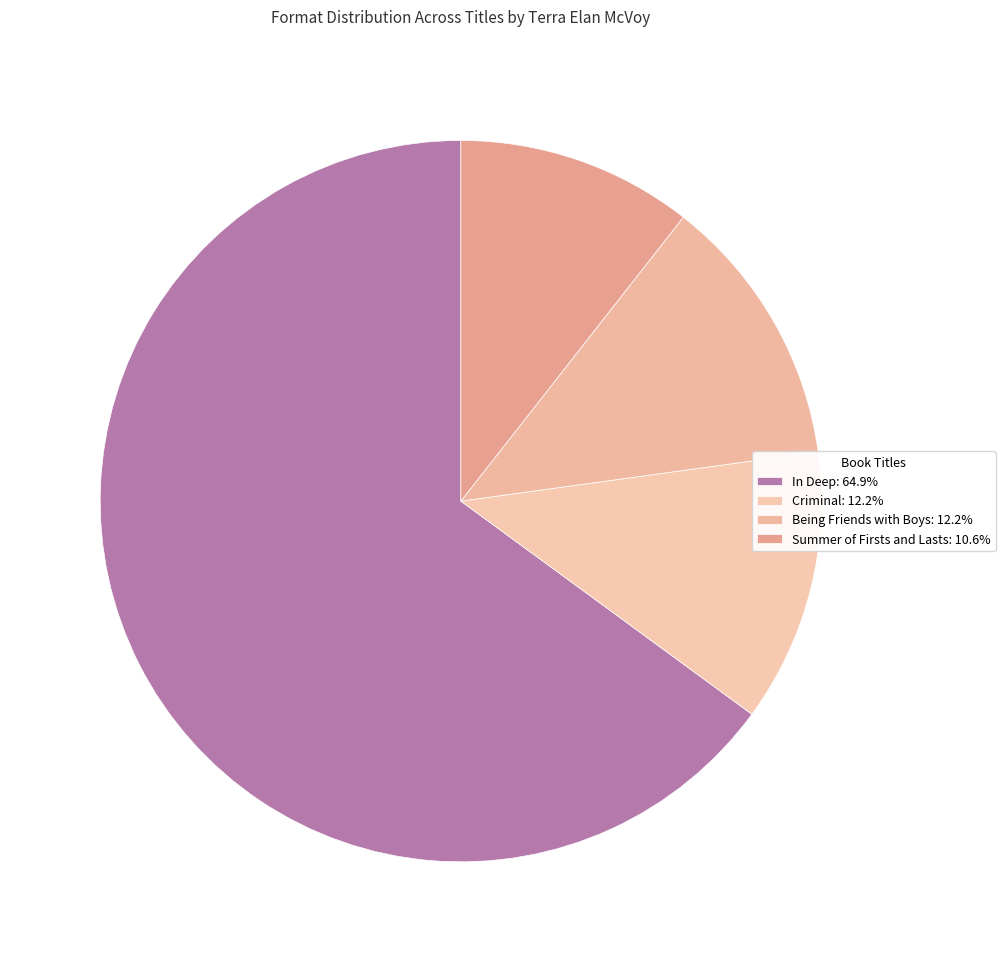

How many segments does this pie chart have?

4